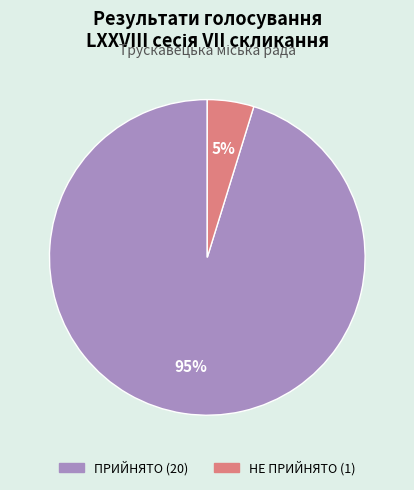

To the nearest percent, what percentage of the pie is ПРИЙНЯТО?

95%